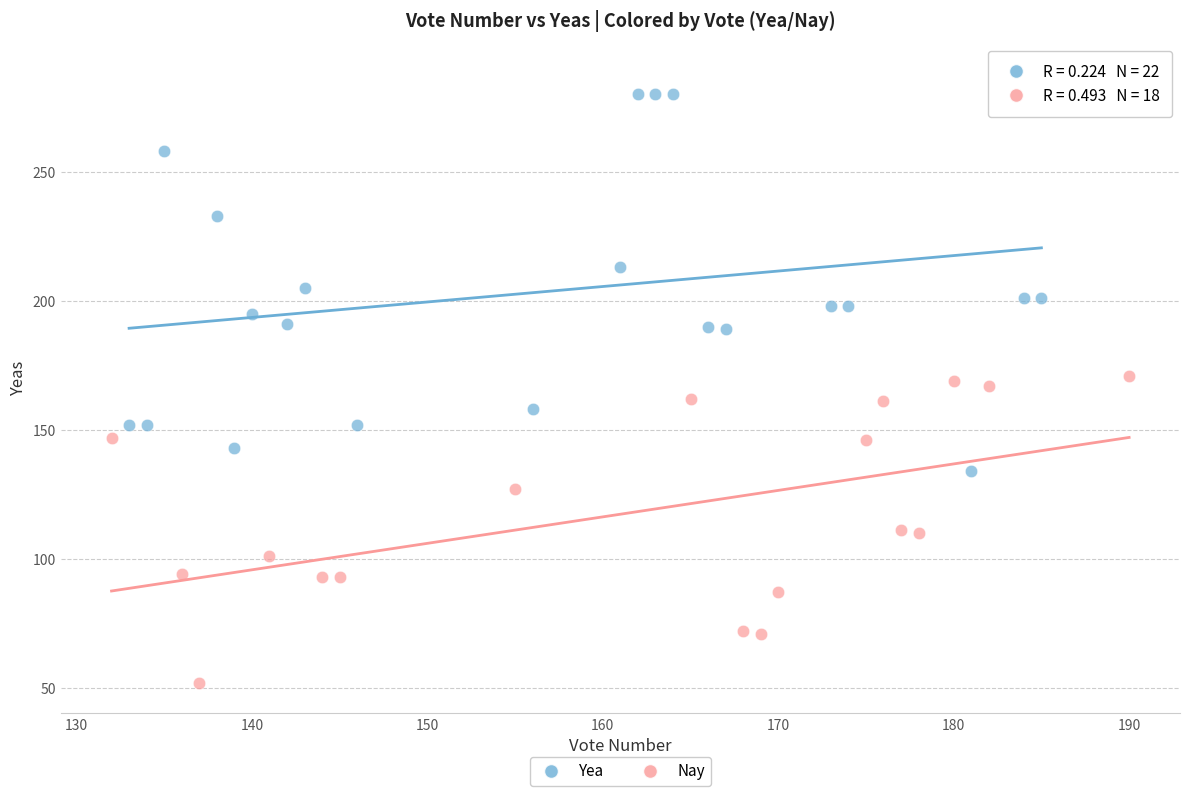

Which series contains the highest Y value?

Yea